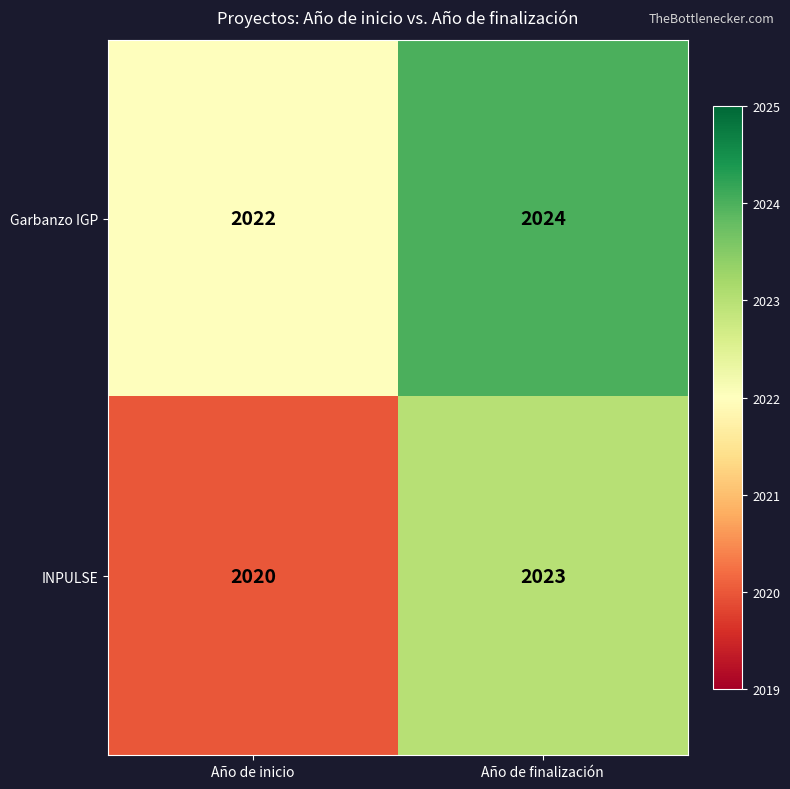

What is the total value across all series at Año de inicio?

4042